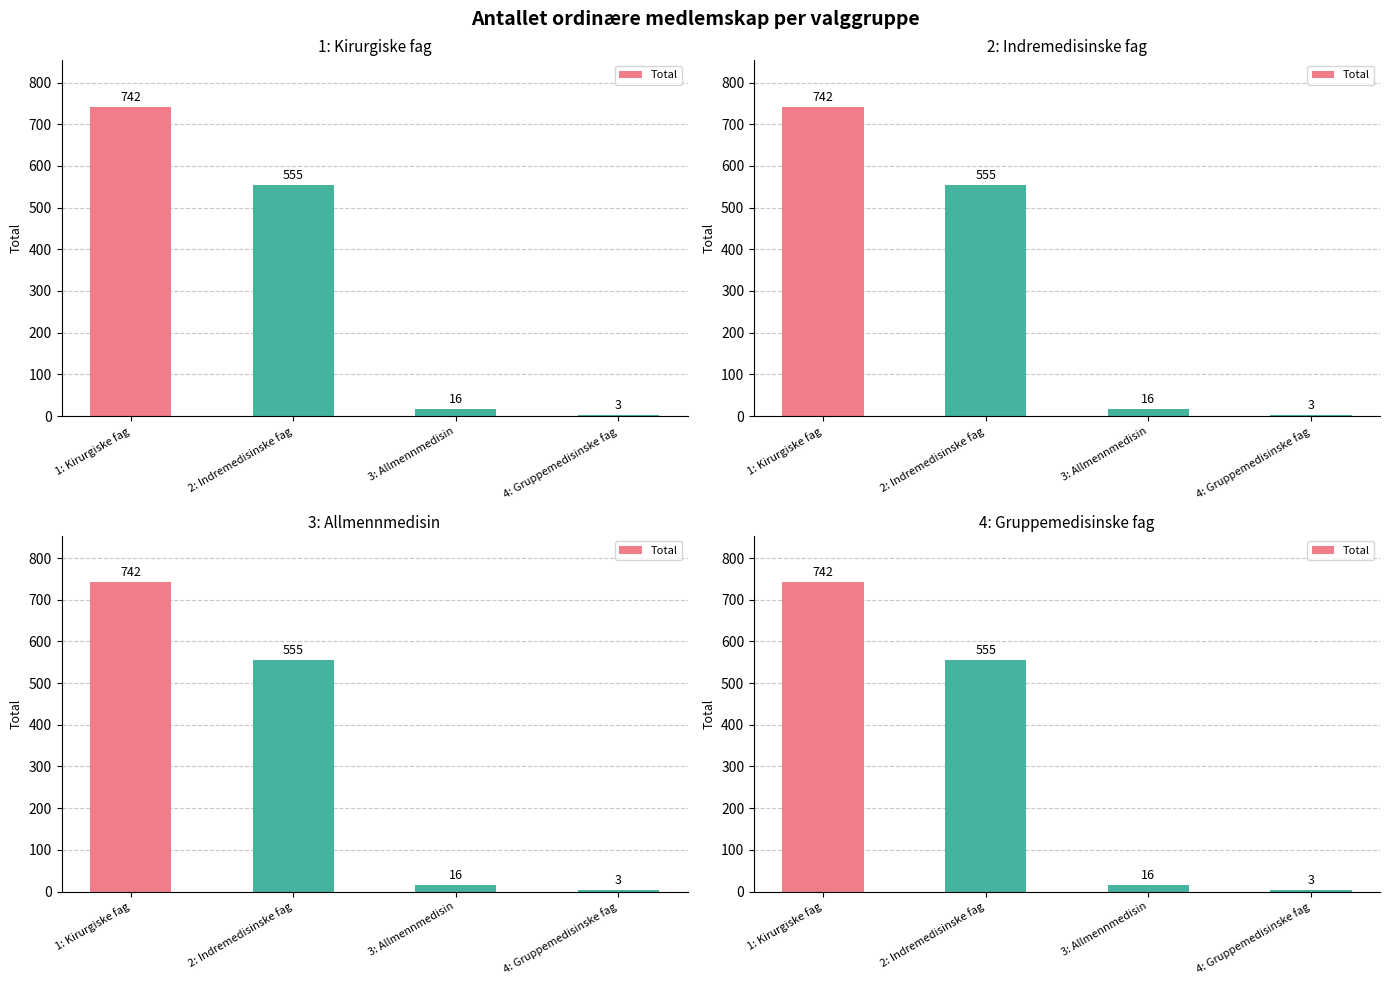

At which category does the chart reach its minimum across all series?

4: Gruppemedisinske fag